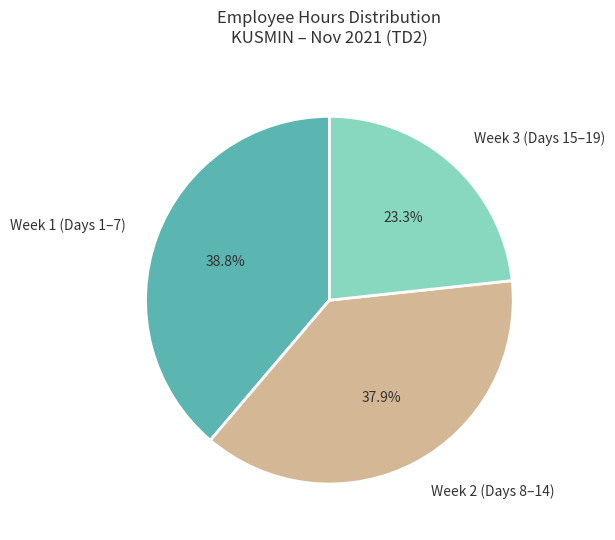

Rank the categories by value from lowest to highest.

Week 3 (Days 15–19), Week 2 (Days 8–14), Week 1 (Days 1–7)